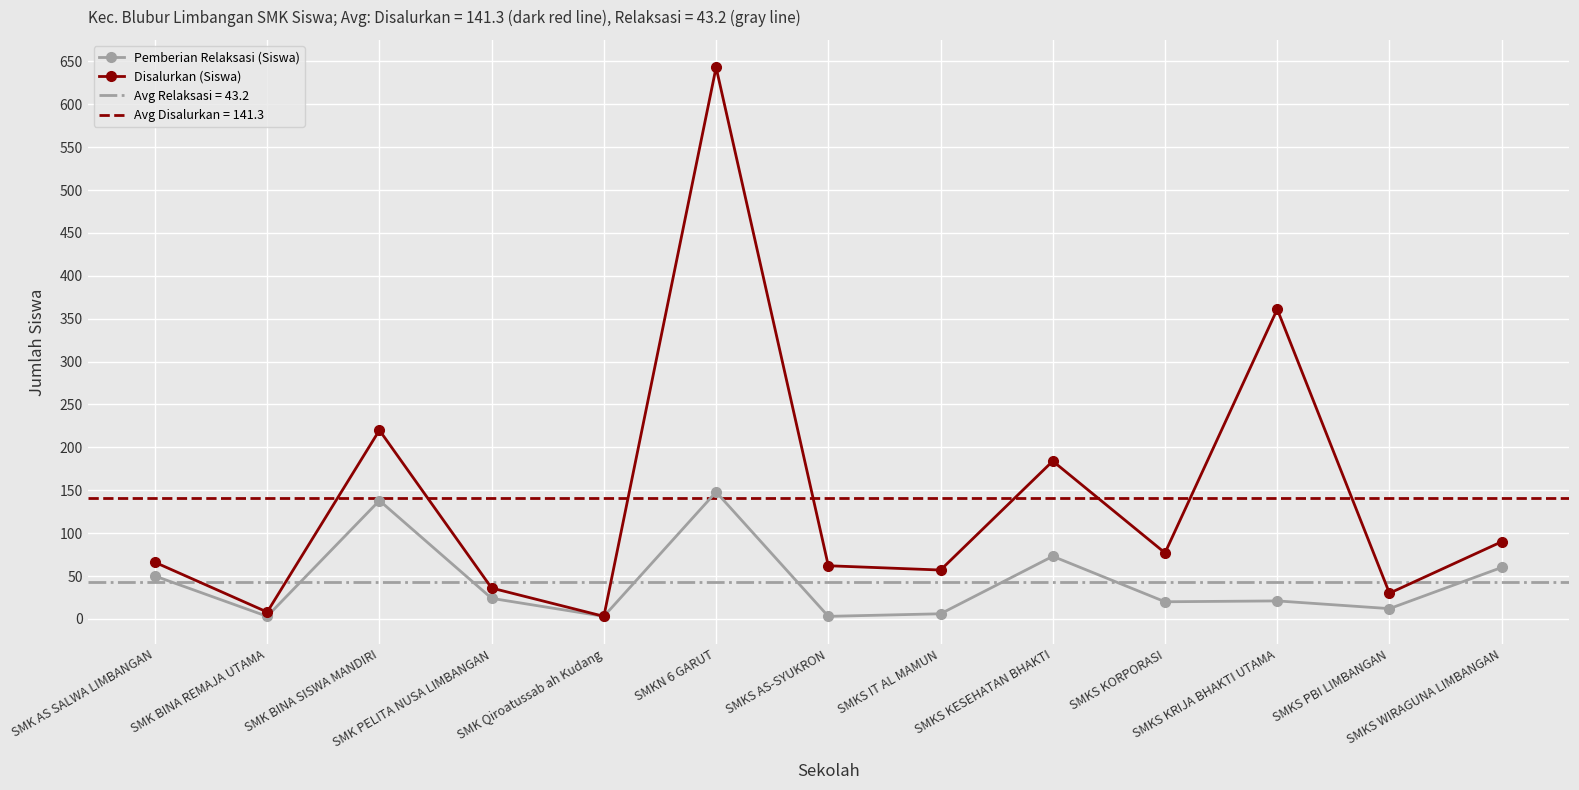

At which label is Disalurkan (Siswa) closest to 323?

SMKS KRIJA BHAKTI UTAMA